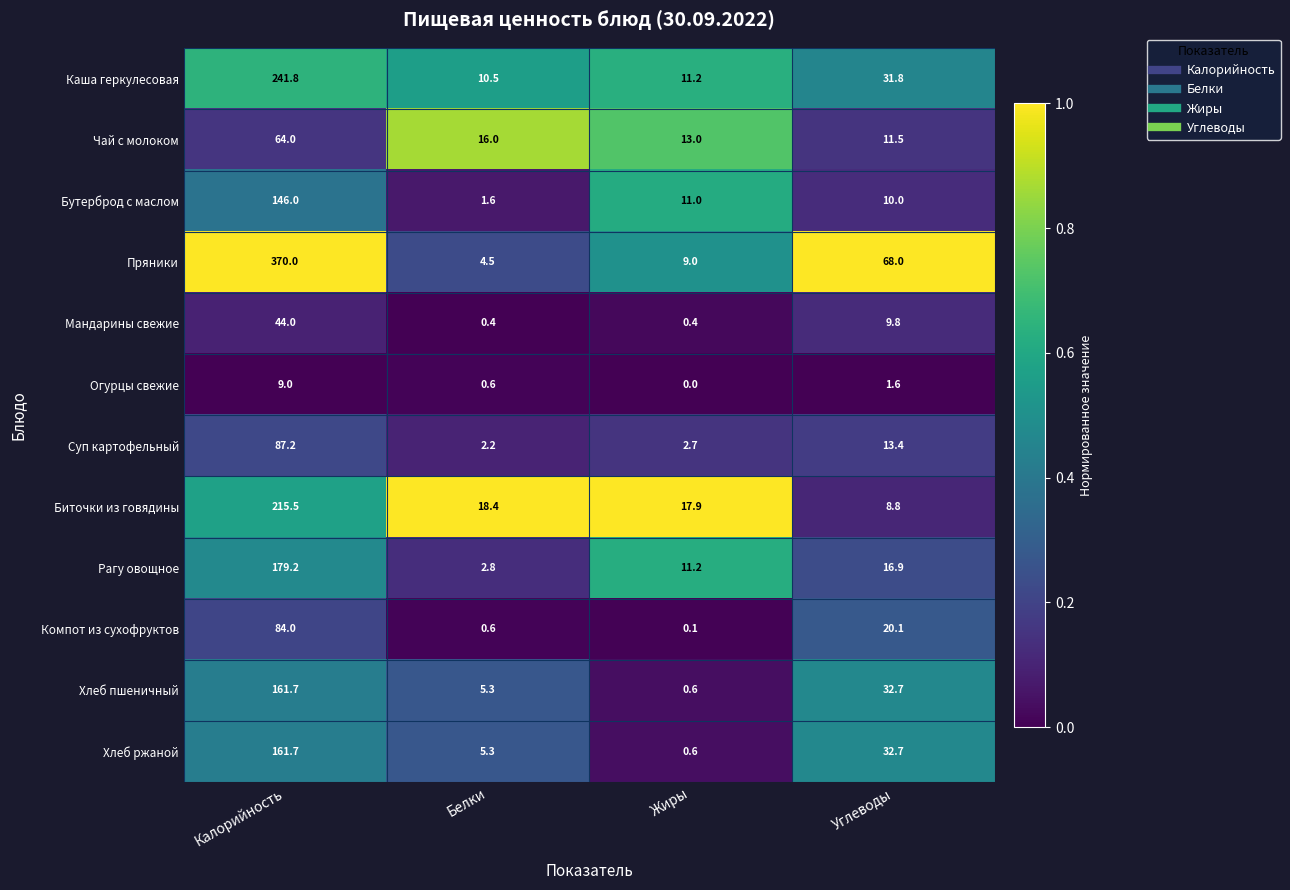

What is the average value of the Пряники series?

112.9